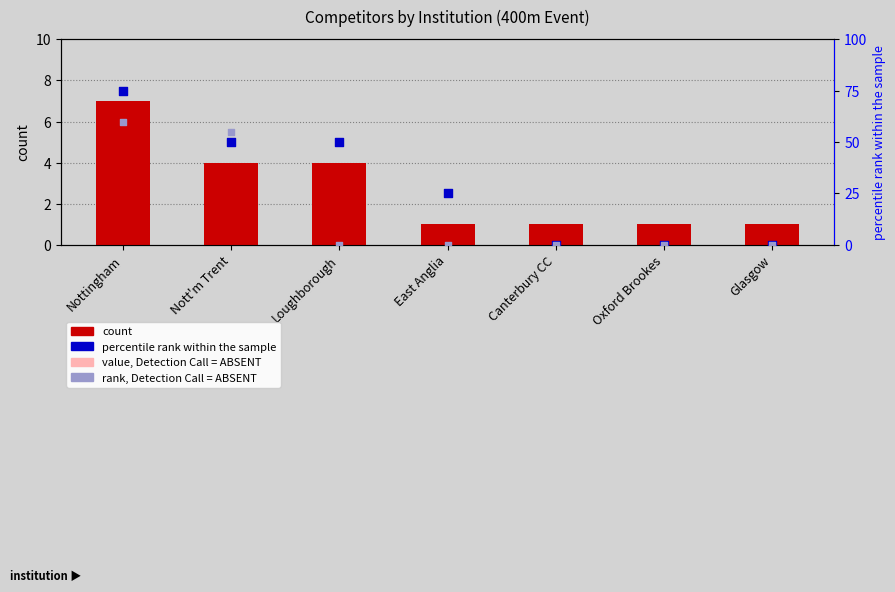

Which series has the largest total across all categories?

percentile rank within the sample